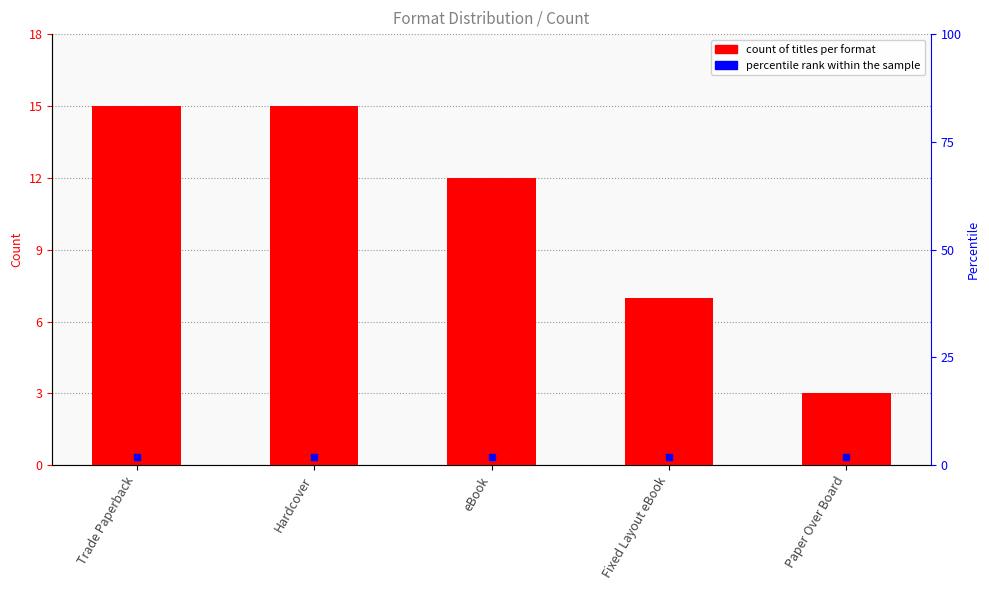

Does the chart contain any negative values?

No